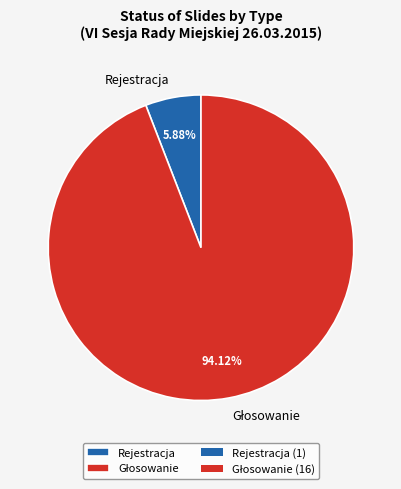

What is the smallest slice in the pie chart?

Rejestracja